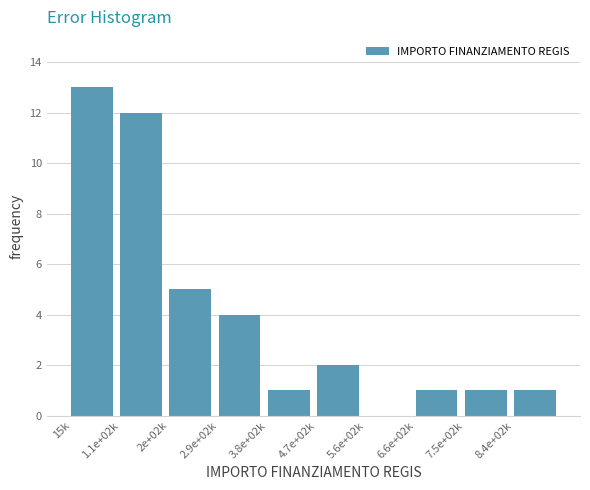

Reading left to right, extract all data points from this chart.

15k=13	1.1e+02k=12	2e+02k=5	2.9e+02k=4	3.8e+02k=1	4.7e+02k=2	5.6e+02k=0	6.6e+02k=1	7.5e+02k=1	8.4e+02k=1